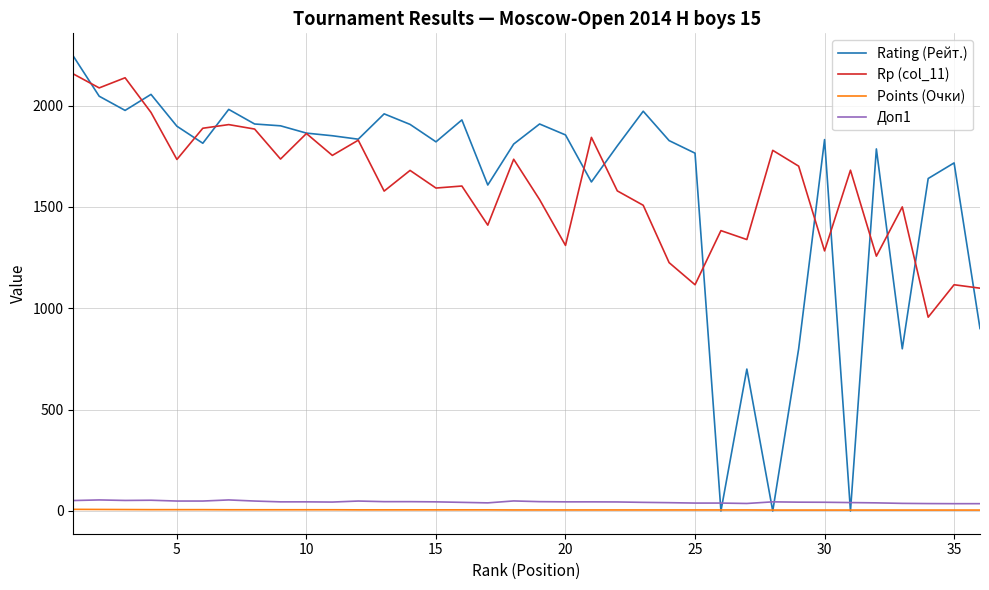

What is the highest value of the Rp (col_11) series?

2156.0